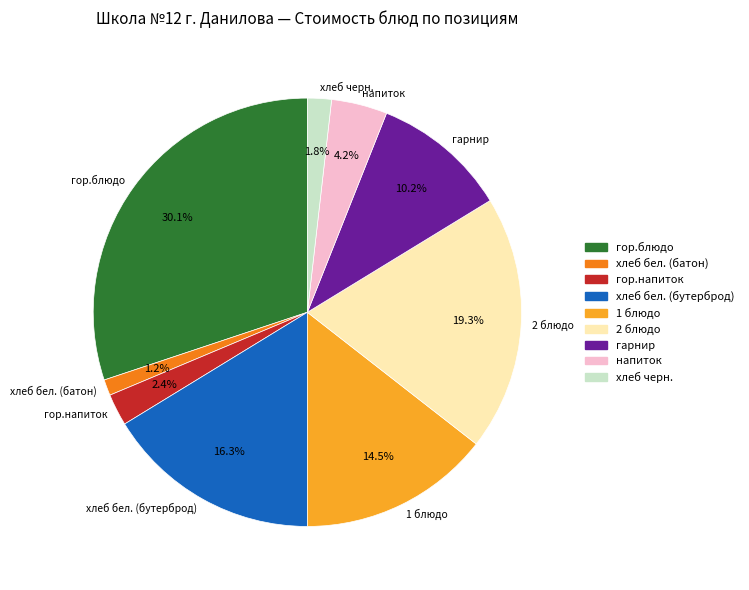

What percentage is NOT represented by 1 блюдо?

85.5%